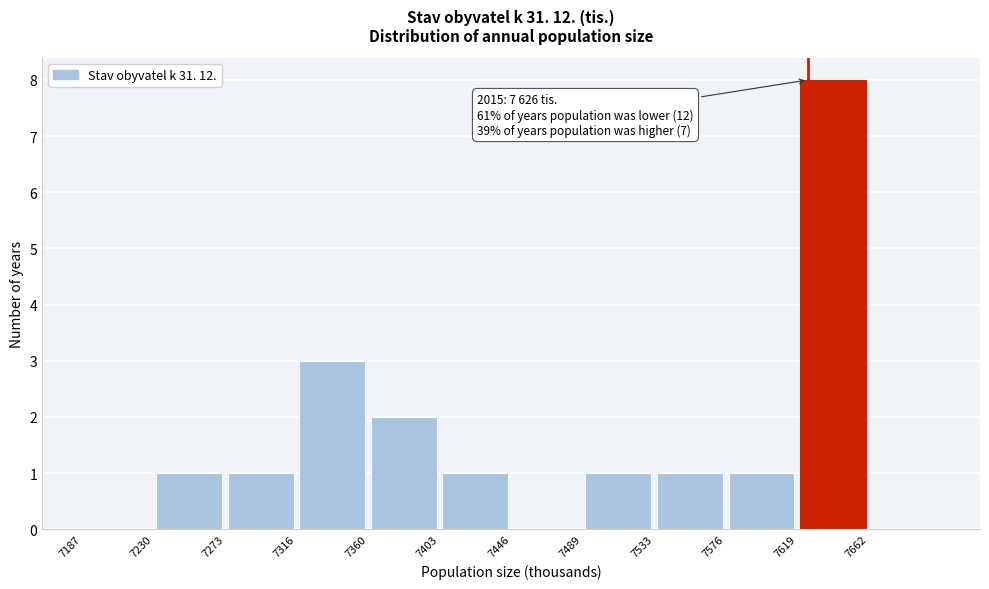

Over which range of the x-axis is the bar tallest?

7620 to 7665